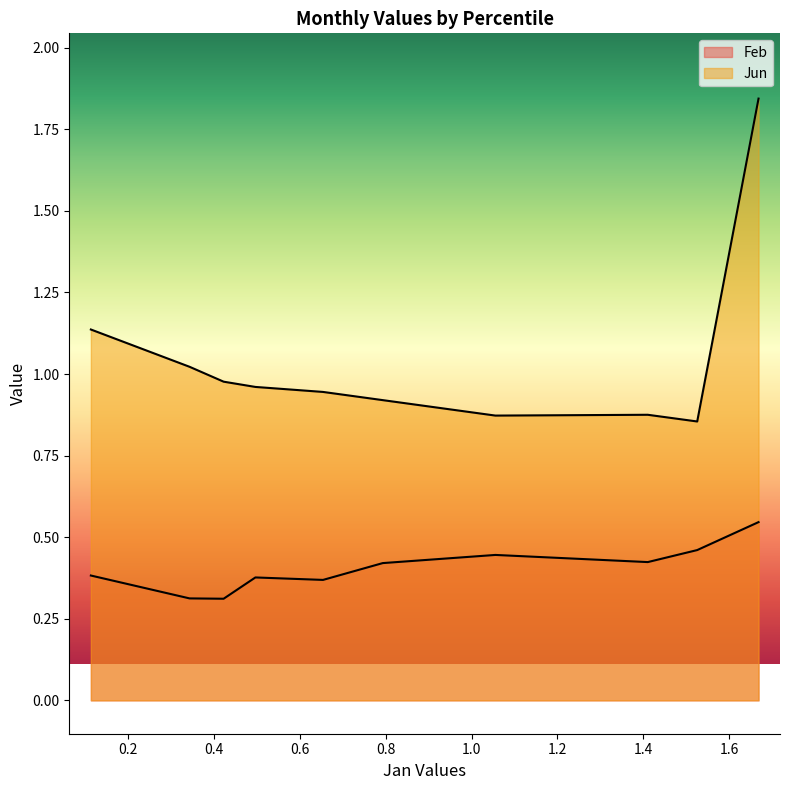

What are all the series names shown in the legend?

Feb, Jun